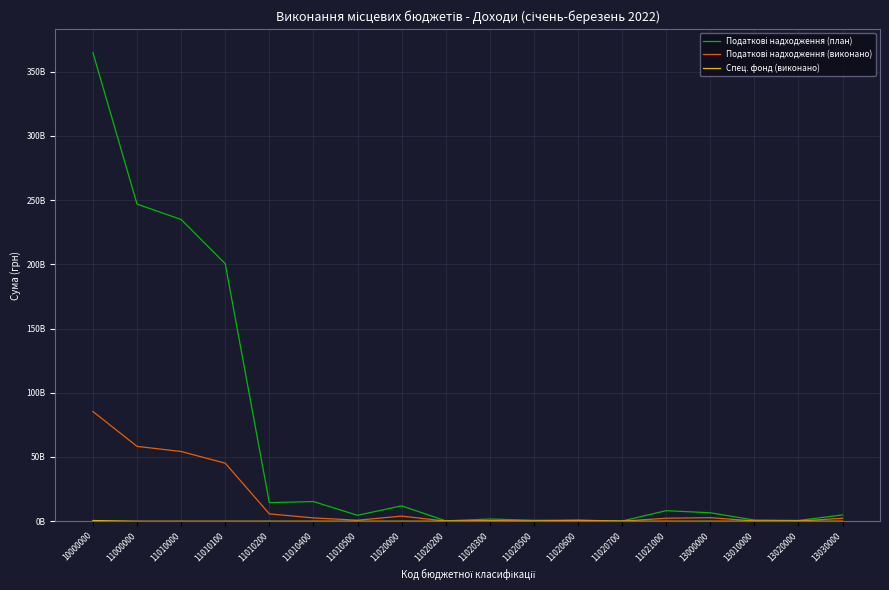

Is it true that Спец. фонд (виконано) equals -250911303.8 at 11010200?

False